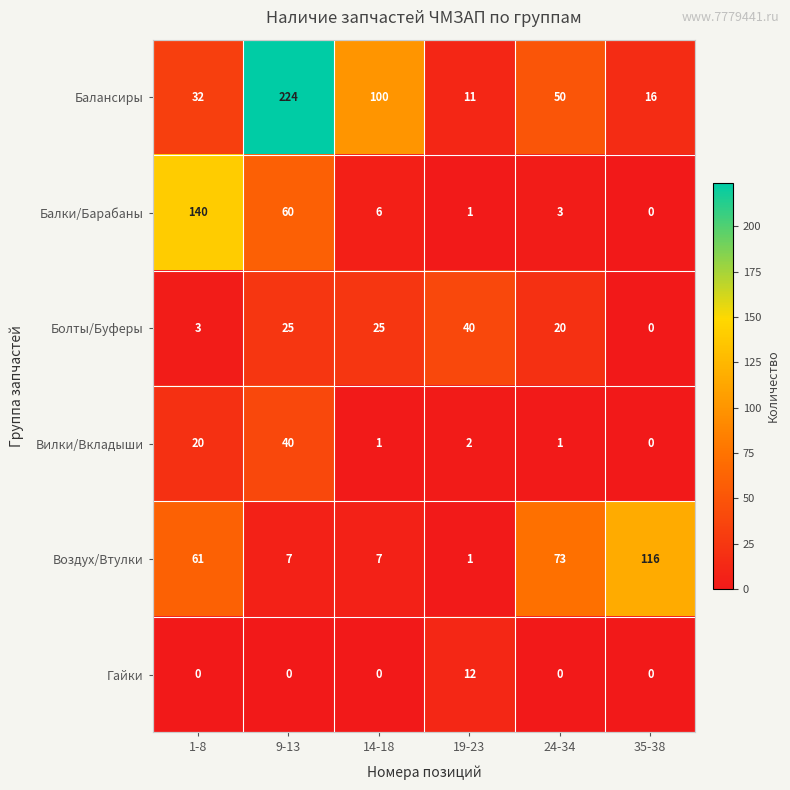

True or false: Болты/Буферы has a value of 25 at 9-13.

True